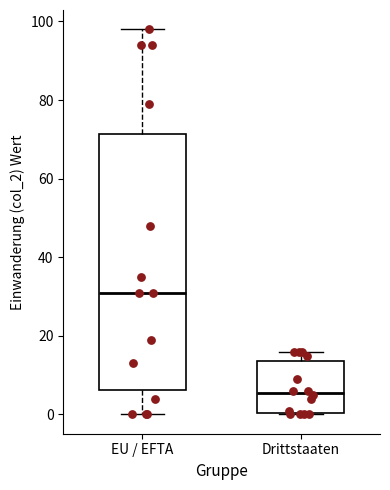

Comparing the boxes themselves (not the whiskers), which one is the tallest?

EU / EFTA